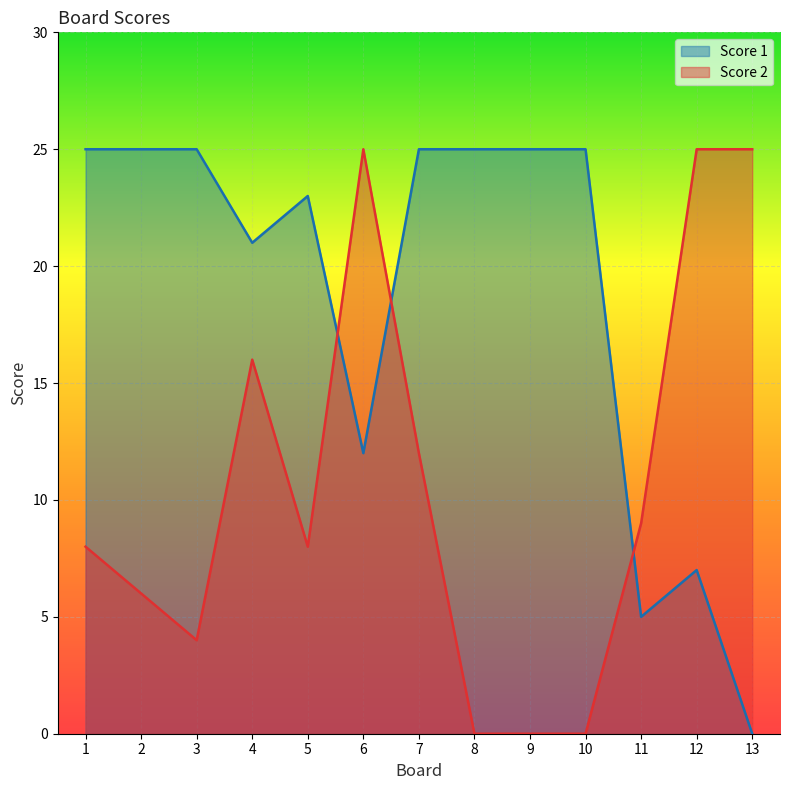

What is the difference between the highest and lowest values at 8?

25